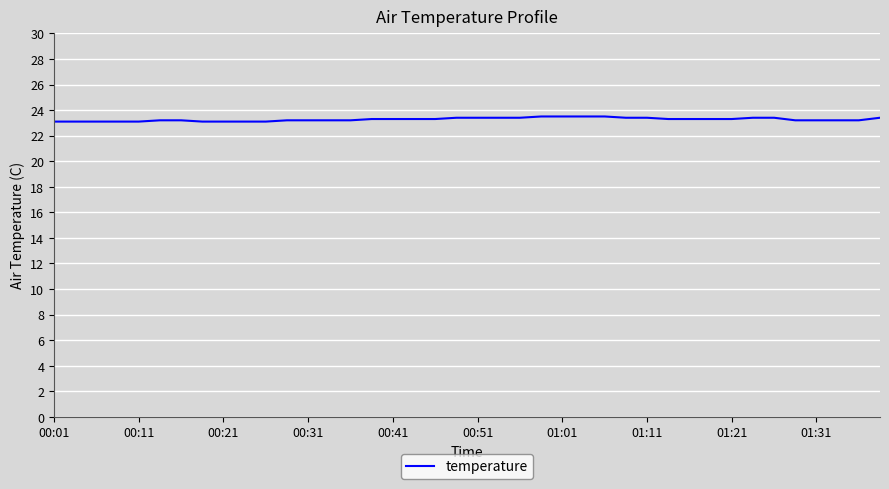

What is the maximum value shown in the chart?

23.5